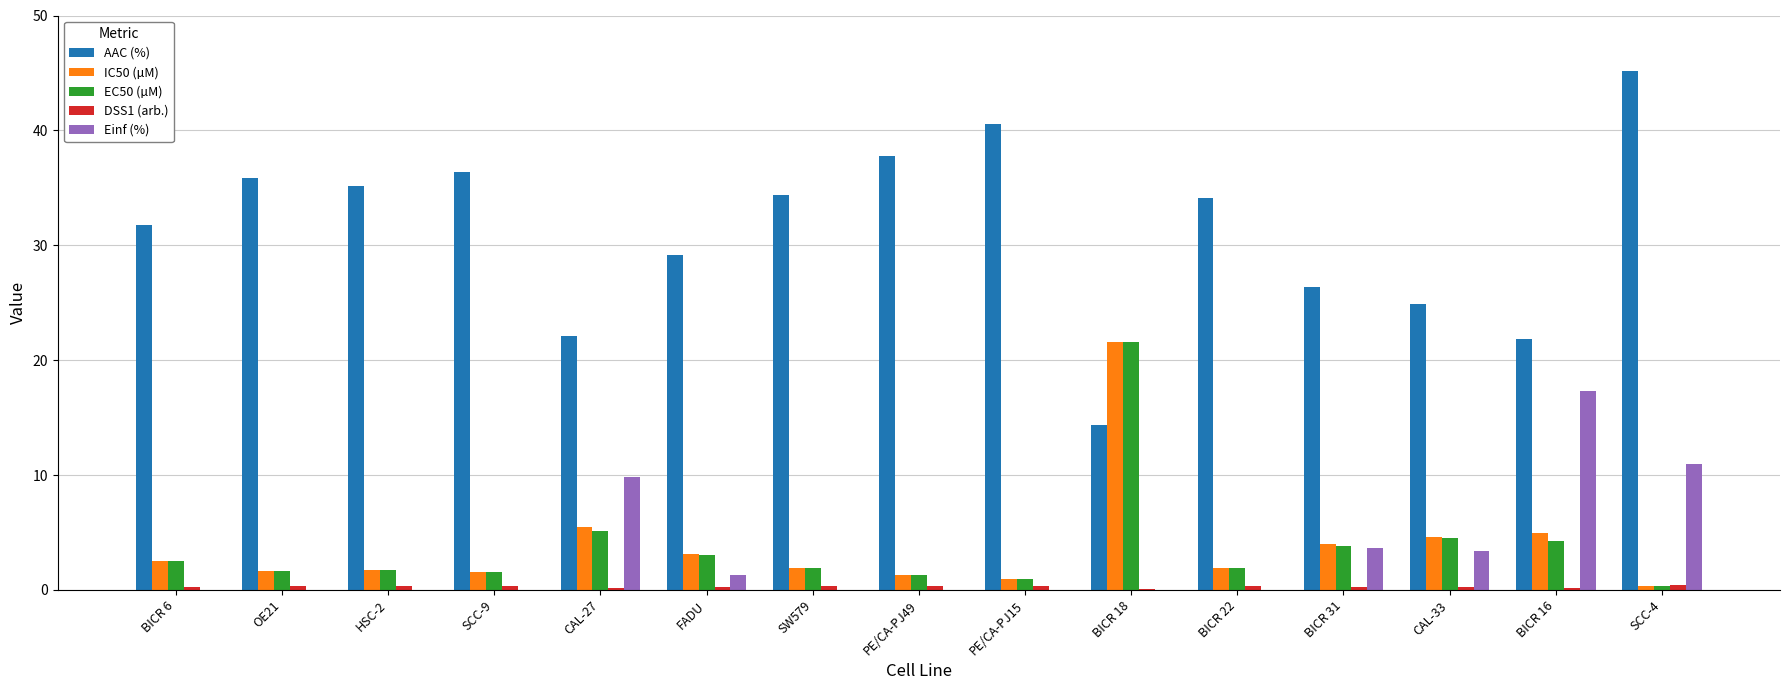

What is the approximate value of AAC (%) at CAL-27?

22.1